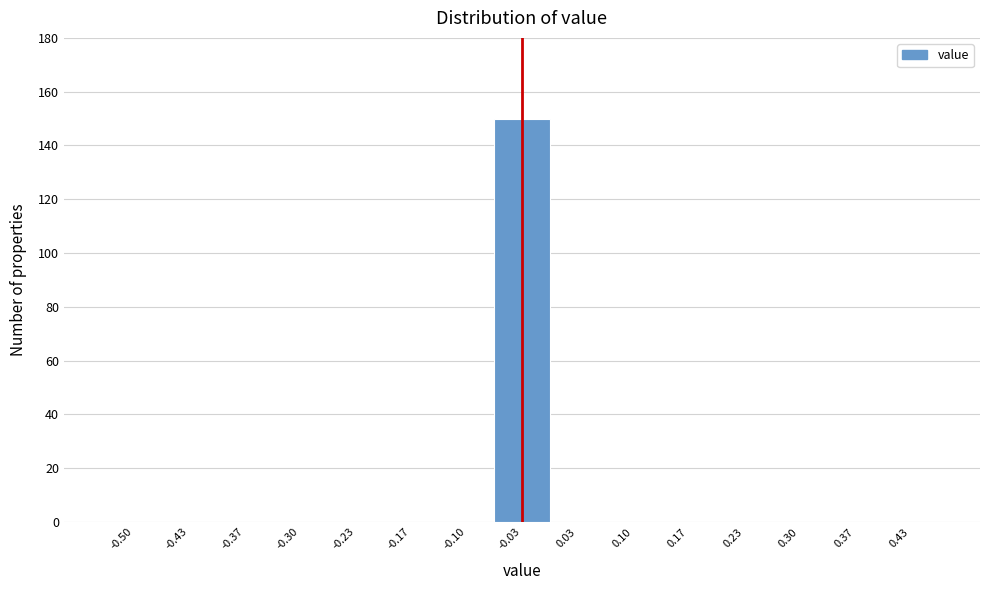

Reading left to right, what are all the values shown in this chart?

-0.50=0	-0.43=0	-0.37=0	-0.30=0	-0.23=0	-0.17=0	-0.10=0	-0.03=150	0.03=0	0.10=0	0.17=0	0.23=0	0.30=0	0.37=0	0.43=0